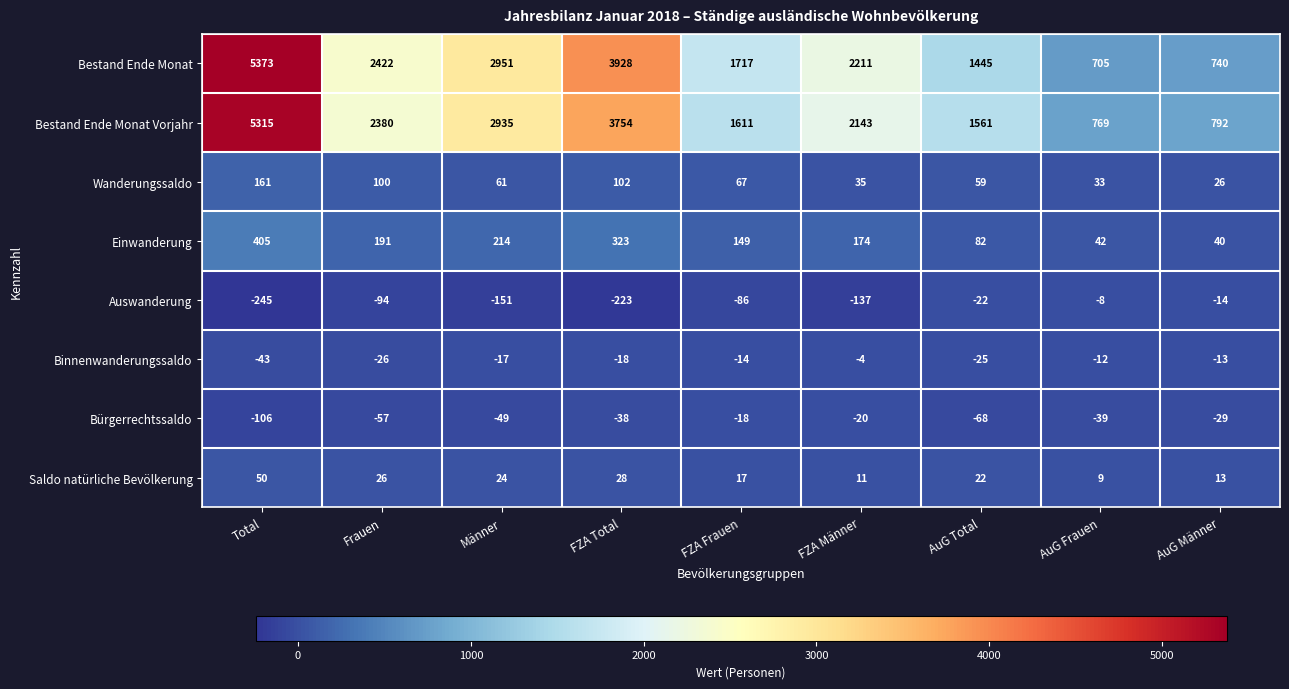

Is the value of Wanderungssaldo at FZA Männer greater than the value of Bestand Ende Monat at FZA Männer?

No